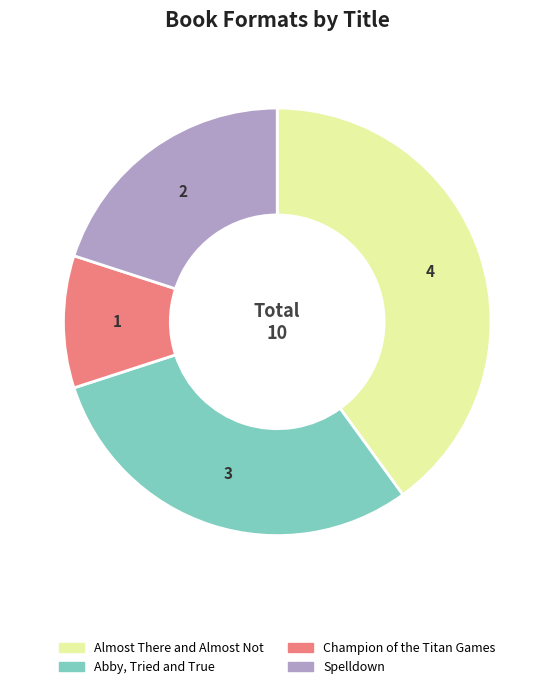

Is it true that Almost There and Almost Not is 40% of the pie?

True